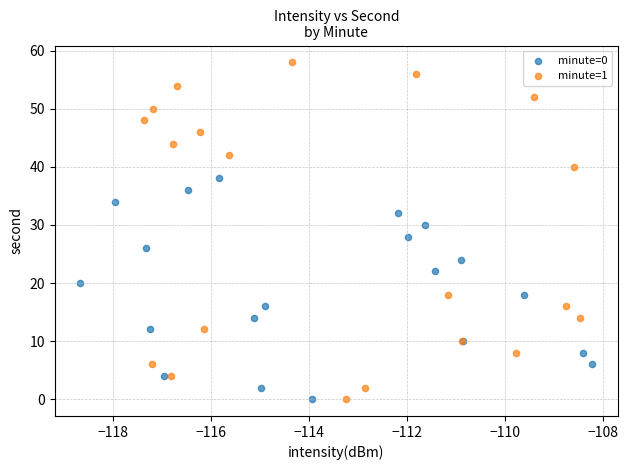

Which series has the widest spread of Y values?

minute=1